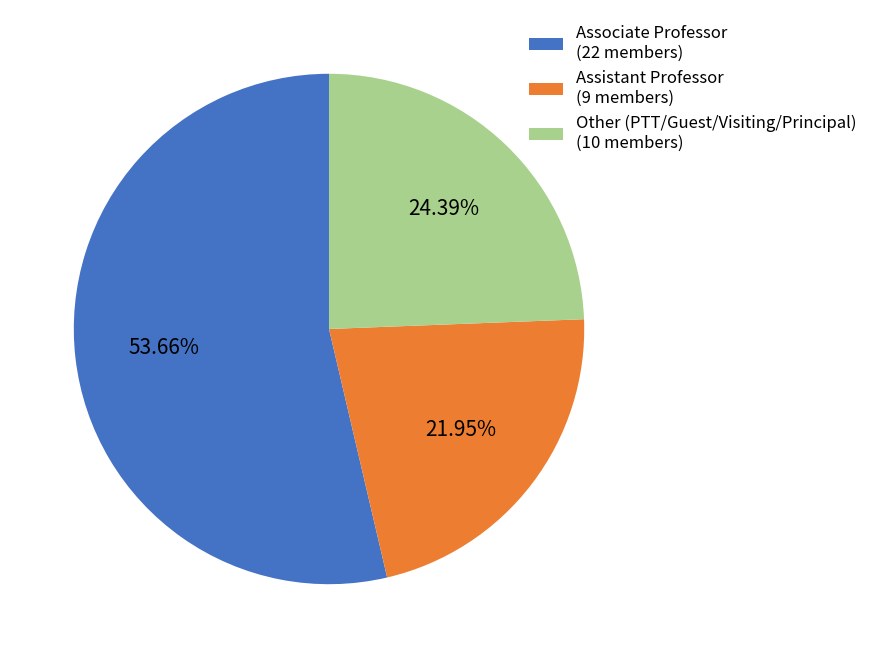

Rank the categories by value from highest to lowest.

Associate Professor (22 members), Other (PTT/Guest/Visiting/Principal) (10 members), Assistant Professor (9 members)